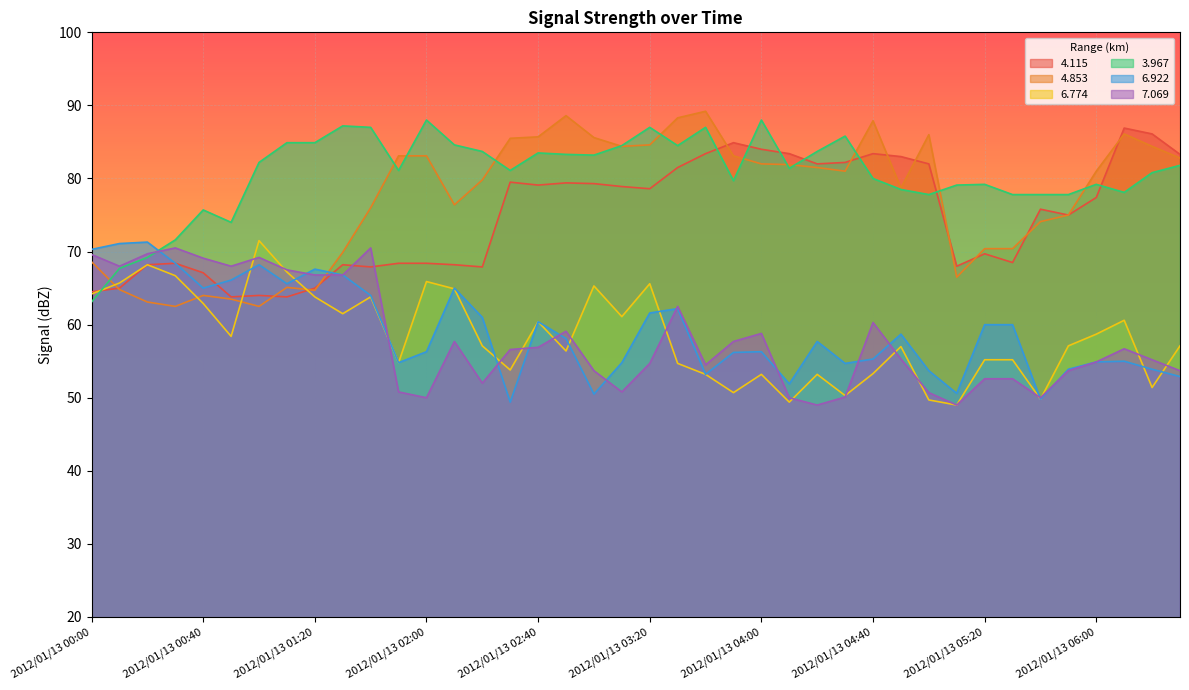

What is the difference between the highest and lowest values at 2012/01/13 06:20?

34.7